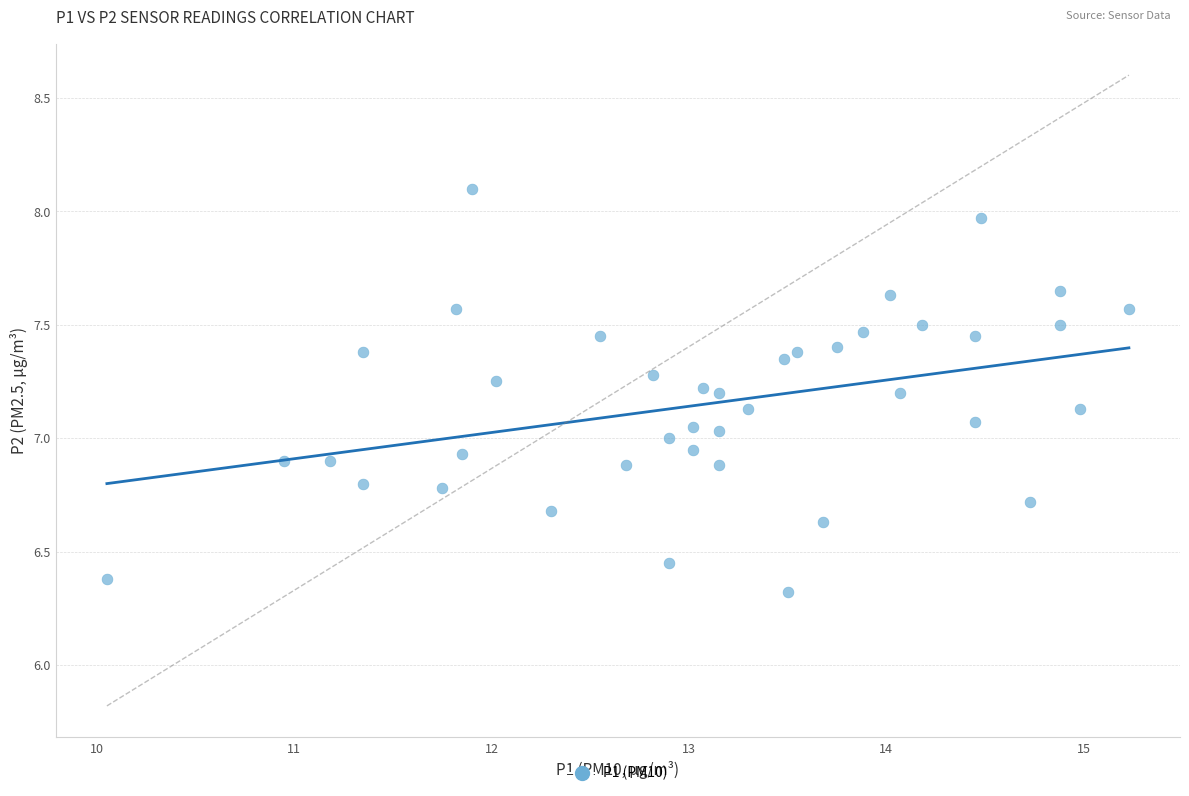

What is the range of X values (max minus min)?

5.2